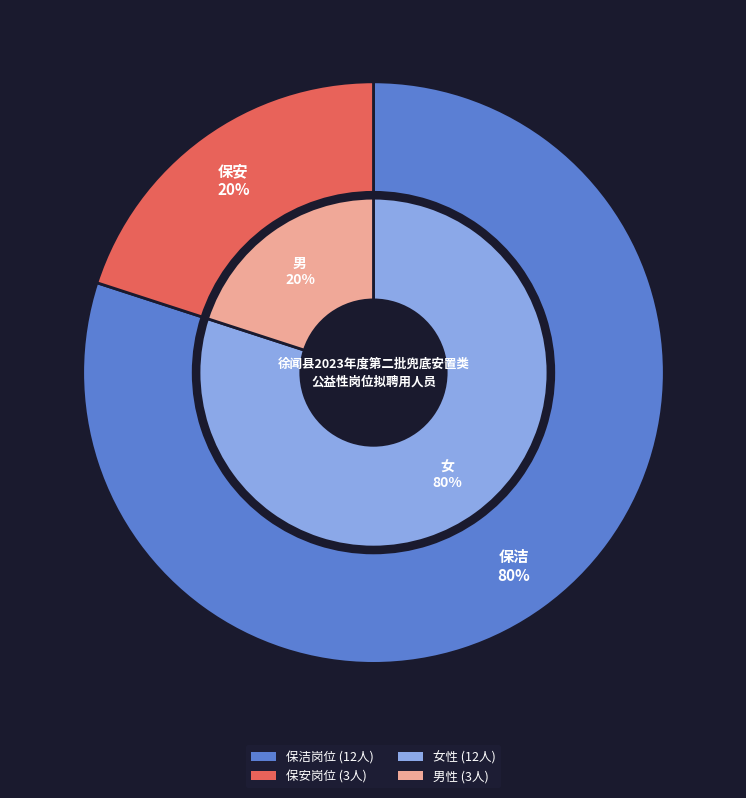

To the nearest percent, what is the difference between the 保洁 and 保安 slice percentages?

60%